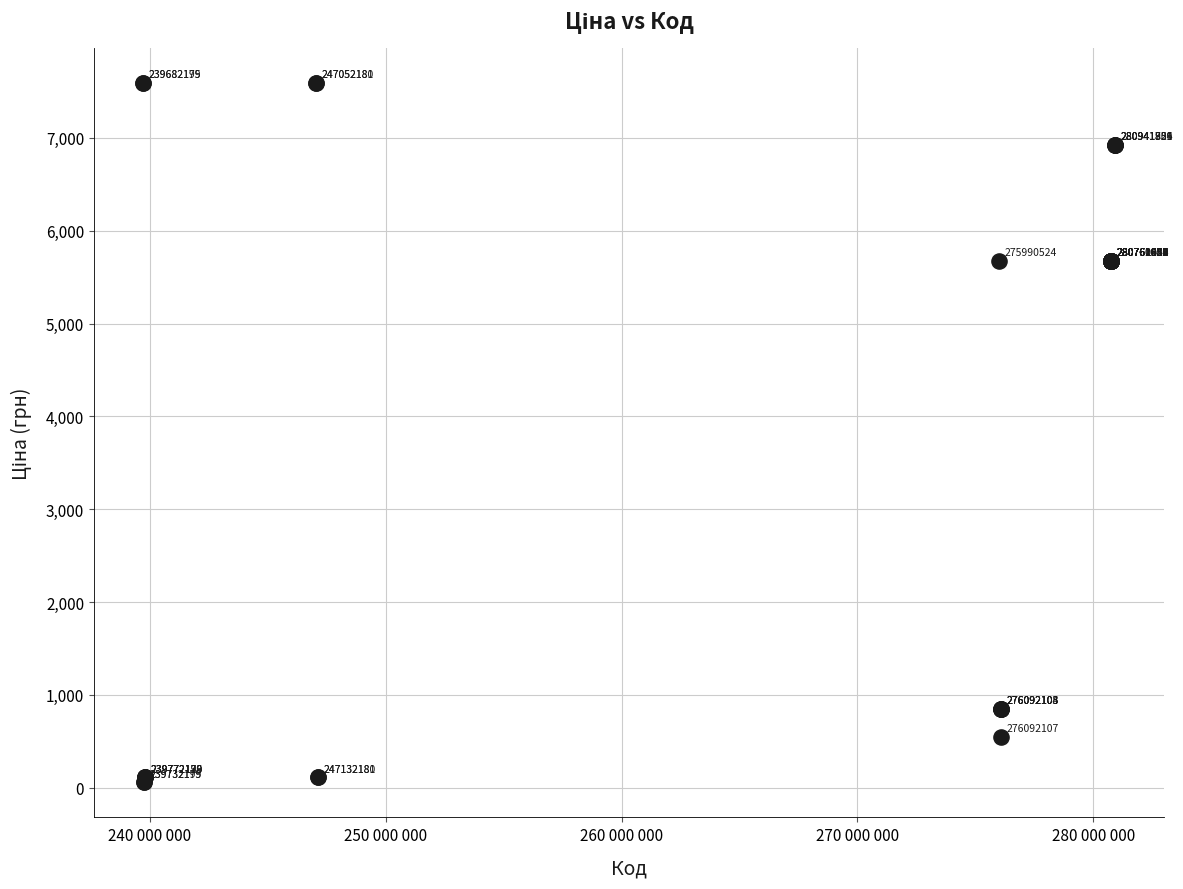

What Y value in the scatter plot is closest to 3826?

5673.8